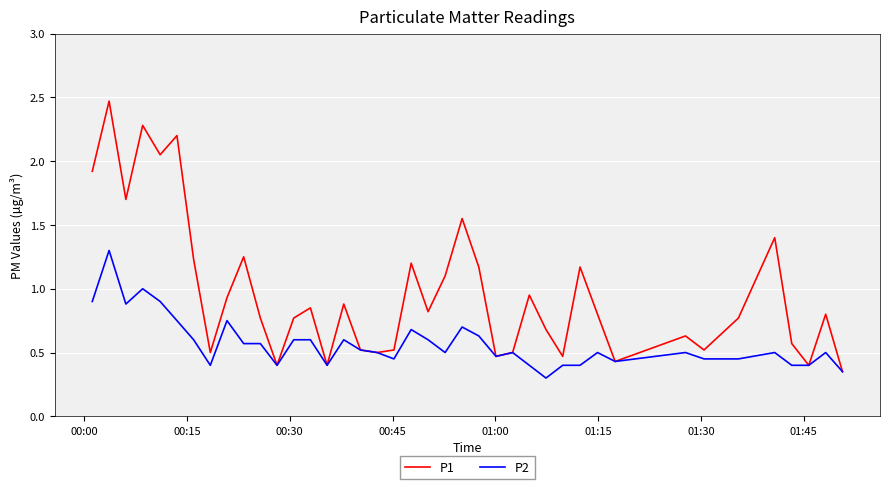

Rank the series by their maximum value, from highest to lowest.

P1, P2